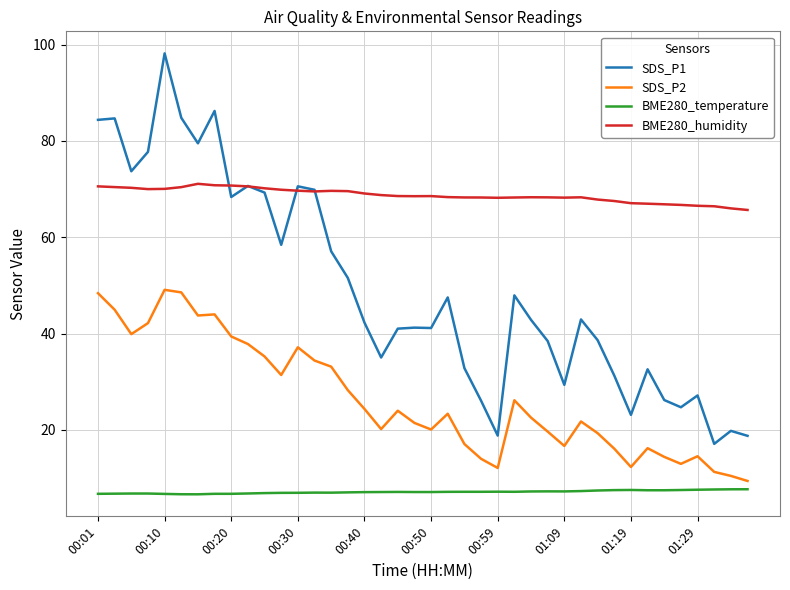

List the series in order of their peak value, highest first.

SDS_P1, BME280_humidity, SDS_P2, BME280_temperature